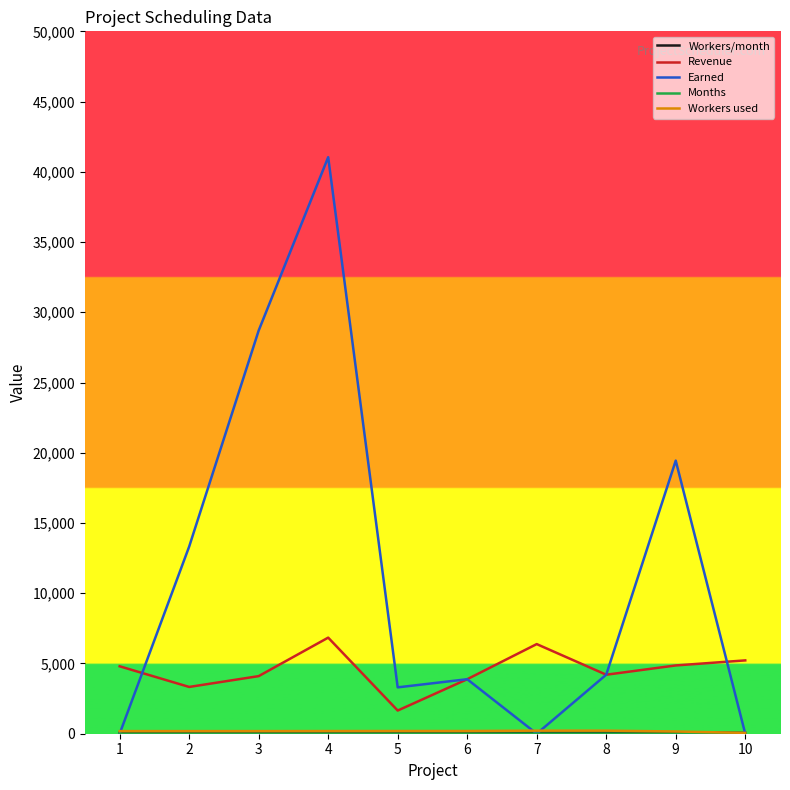

What is the maximum value shown in the chart?

41040